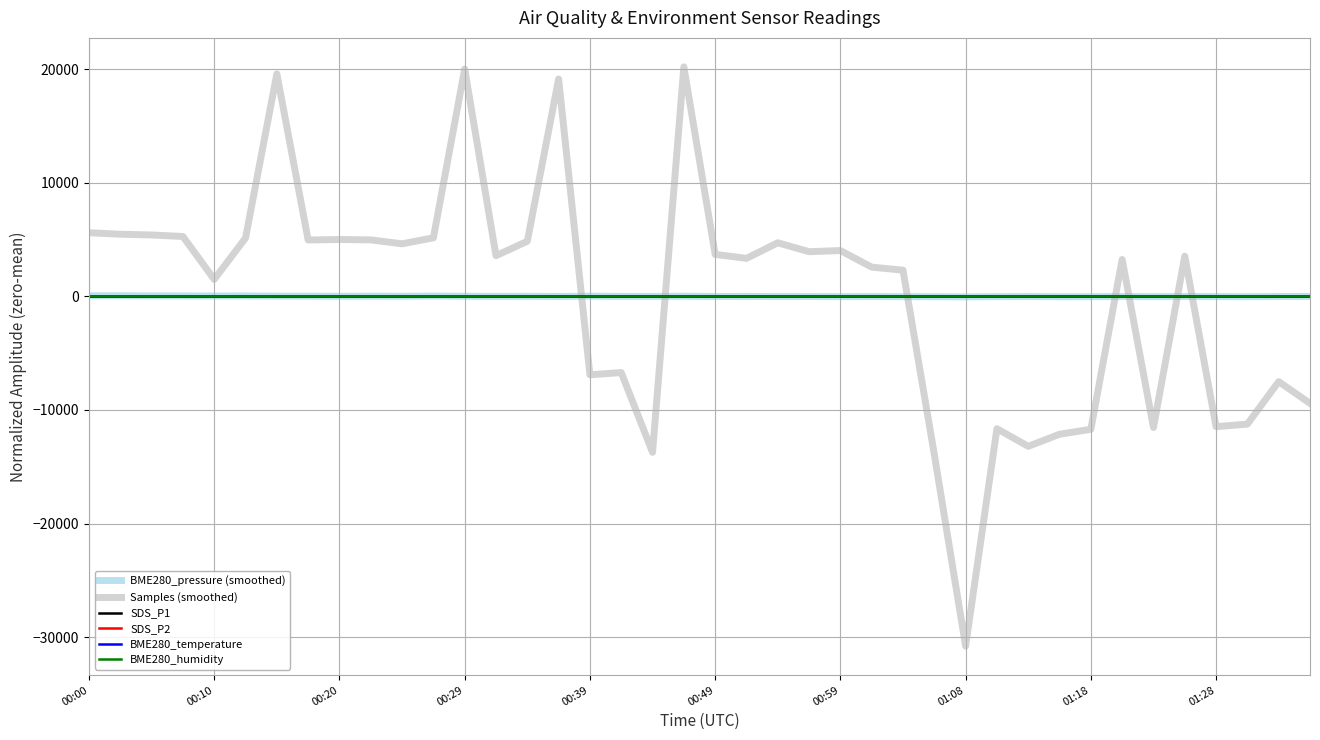

What is the smallest value displayed?

-30786.7